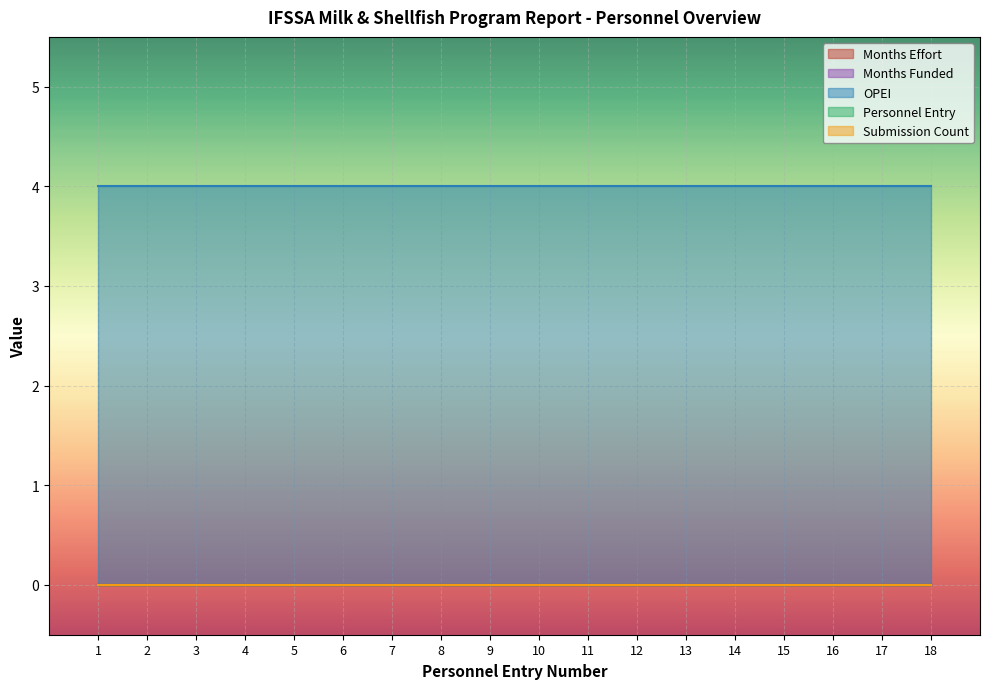

Reading right to left, extract all data points from this chart.

Months Effort: 18=0	17=0	16=0	15=0	14=0	13=0	12=0	11=0	10=0	9=0	8=0	7=0	6=0	5=0	4=0	3=0	2=0	1=0
Months Funded: 18=0	17=0	16=0	15=0	14=0	13=0	12=0	11=0	10=0	9=0	8=0	7=0	6=0	5=0	4=0	3=0	2=0	1=0
OPEI: 18=4	17=4	16=4	15=4	14=4	13=4	12=4	11=4	10=4	9=4	8=4	7=4	6=4	5=4	4=4	3=4	2=4	1=4
Personnel Entry: 18=0	17=0	16=0	15=0	14=0	13=0	12=0	11=0	10=0	9=0	8=0	7=0	6=0	5=0	4=0	3=0	2=0	1=0
Submission Count: 18=0	17=0	16=0	15=0	14=0	13=0	12=0	11=0	10=0	9=0	8=0	7=0	6=0	5=0	4=0	3=0	2=0	1=0